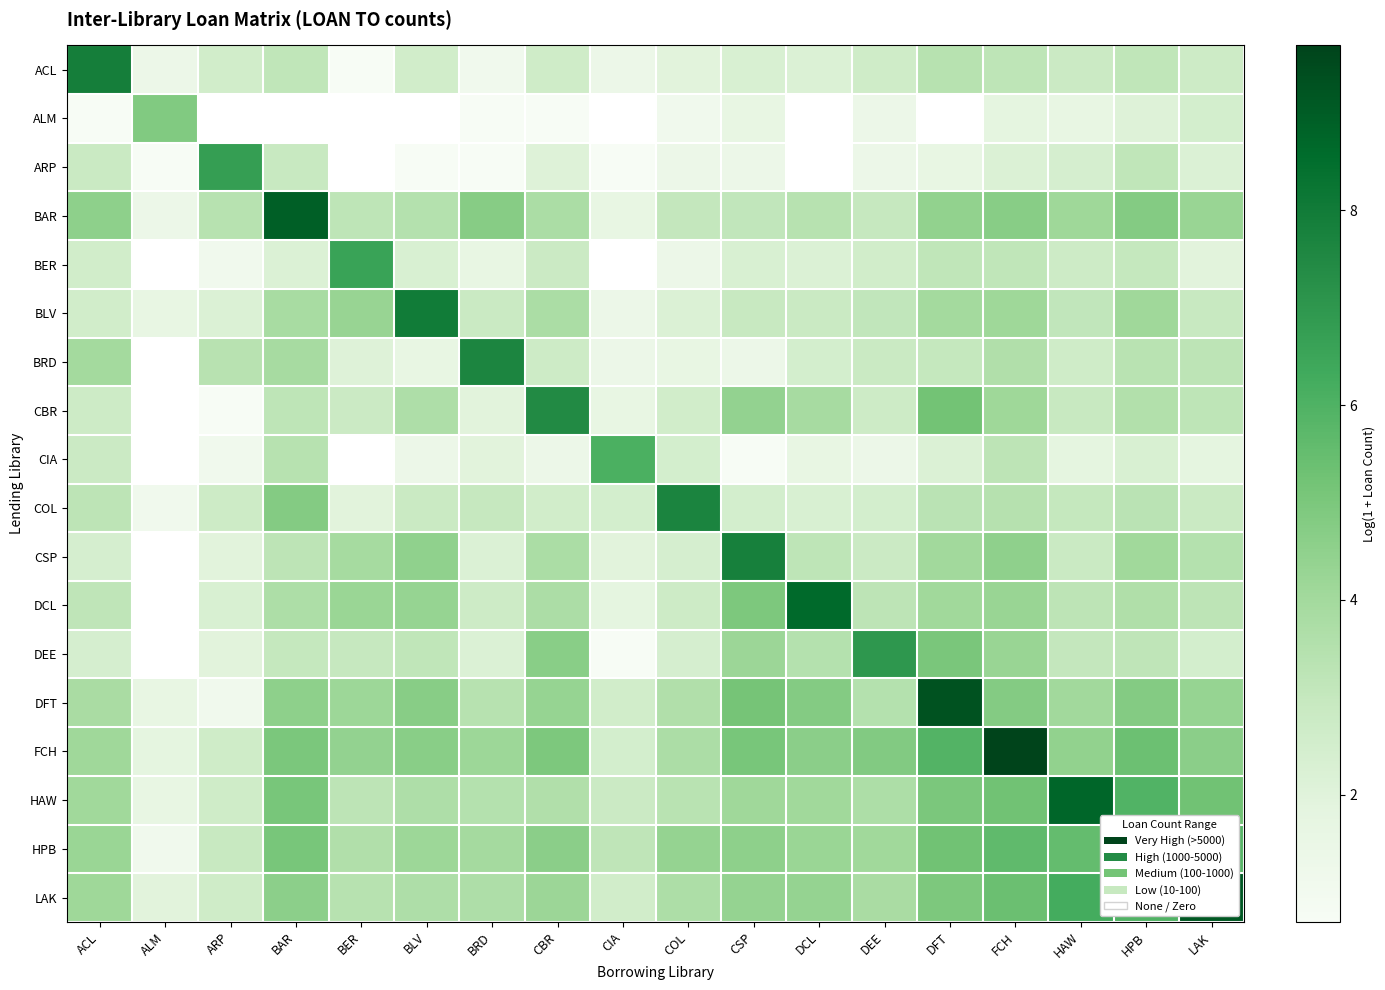

Where is CSP nearest to the value 4?

DFT